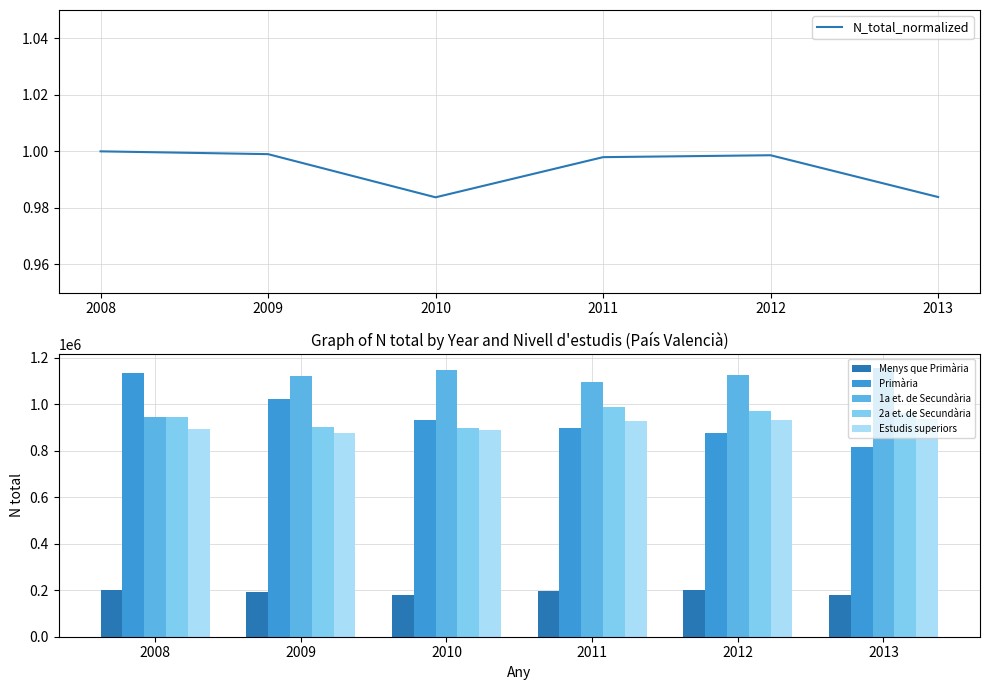

True or false: N_total_normalized has a value of 1.0 at 2011.

True